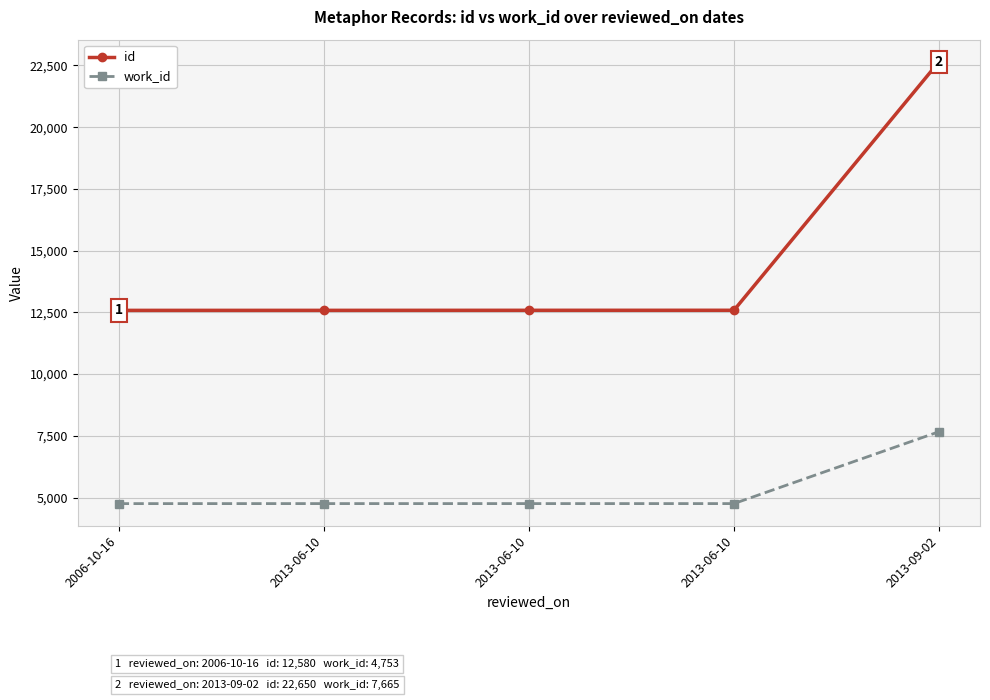

What is the average value of the id series?

14596